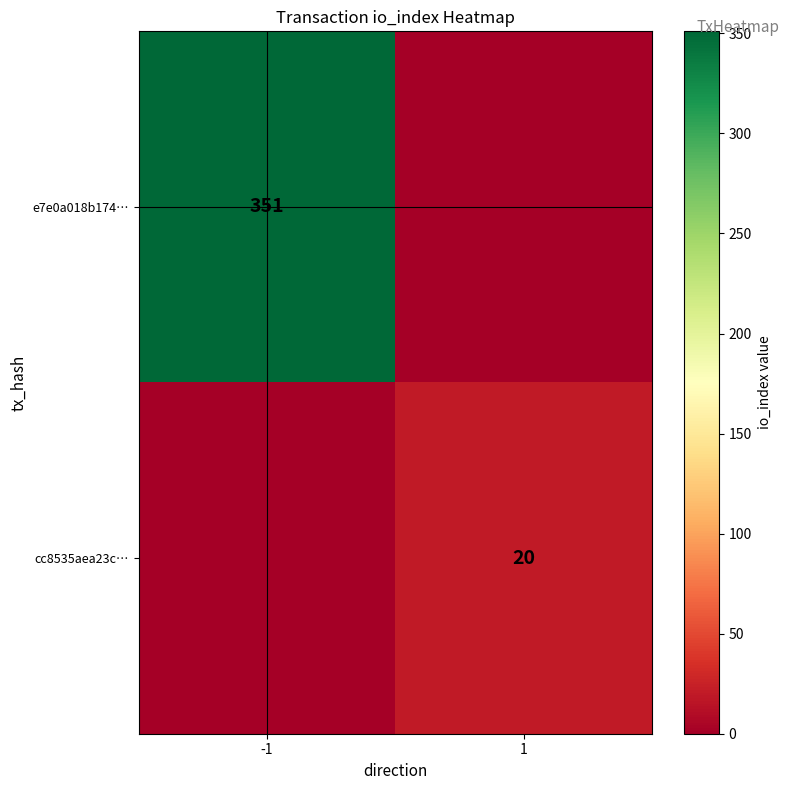

Is it true that cc8535aea23c… equals 12 at 1?

False